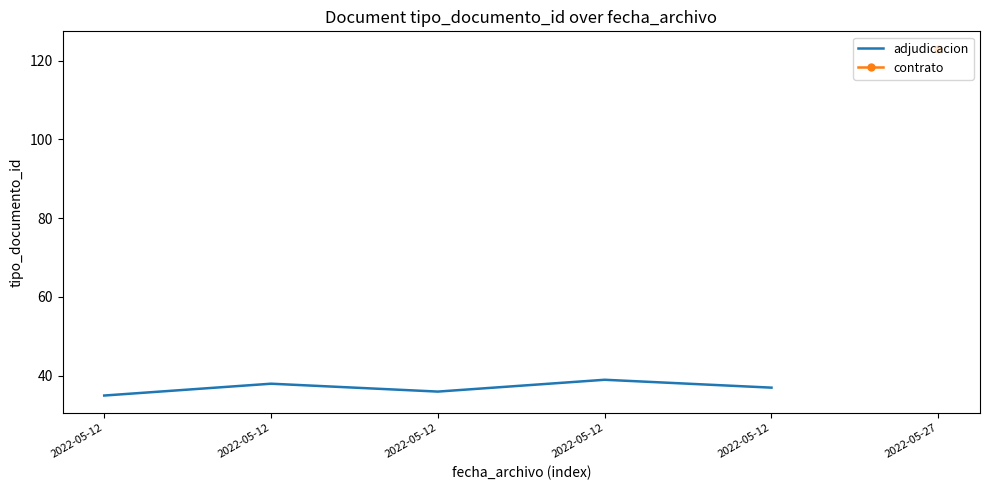

How many points are lower than both their immediate neighbors (excluding endpoints)?

1